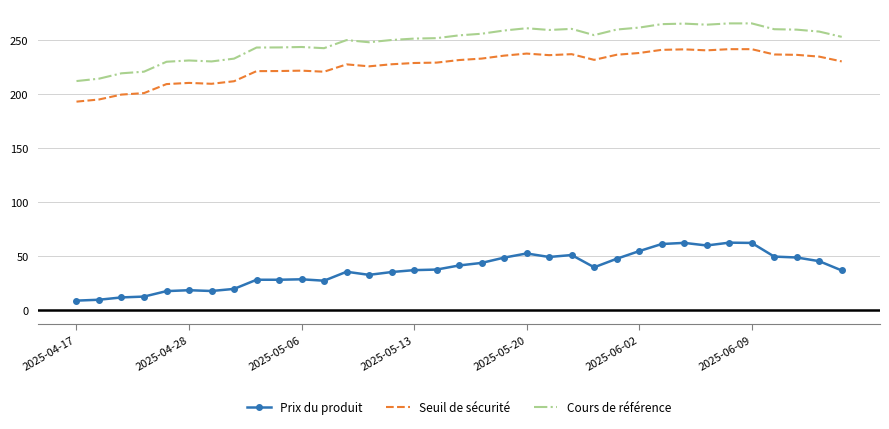

What is the maximum value shown in the chart?

265.7